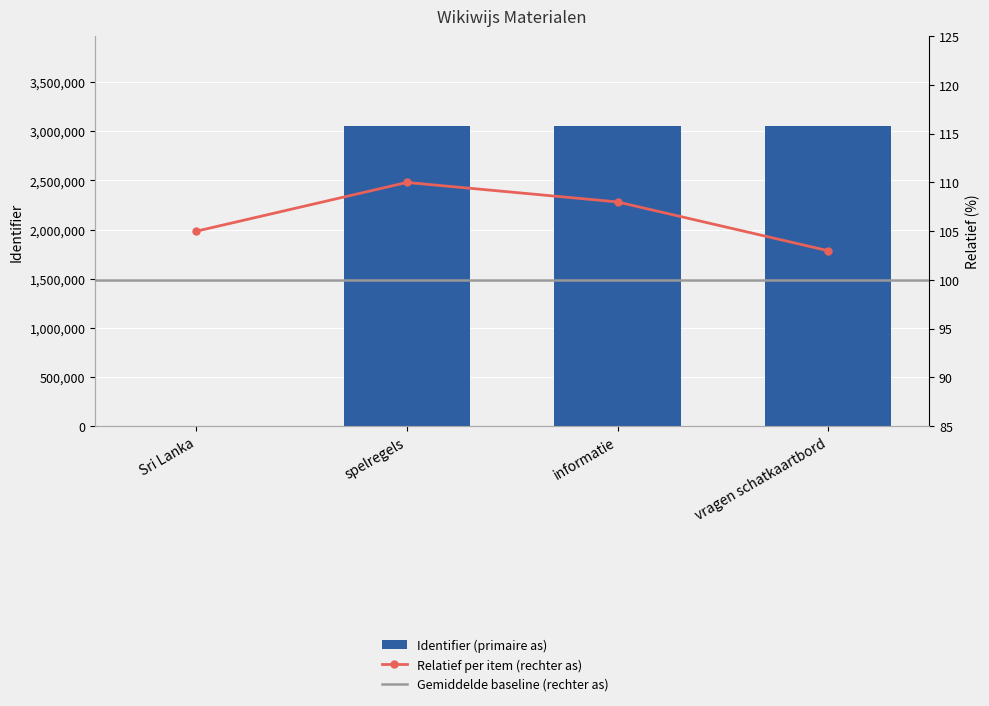

List the labels in order of value, smallest first.

Sri Lanka, vragen schatkaartbord, informatie, spelregels